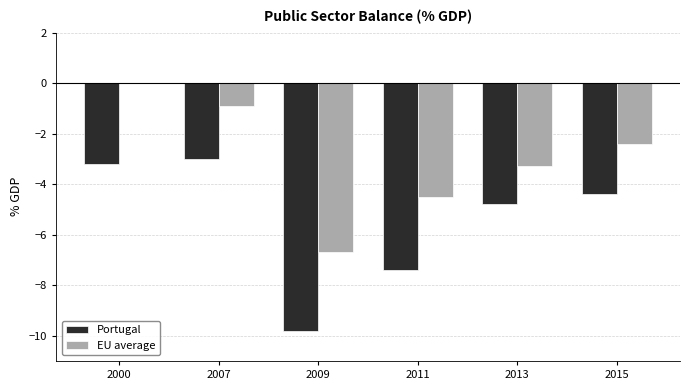

How many data points in Portugal are above -4?

2